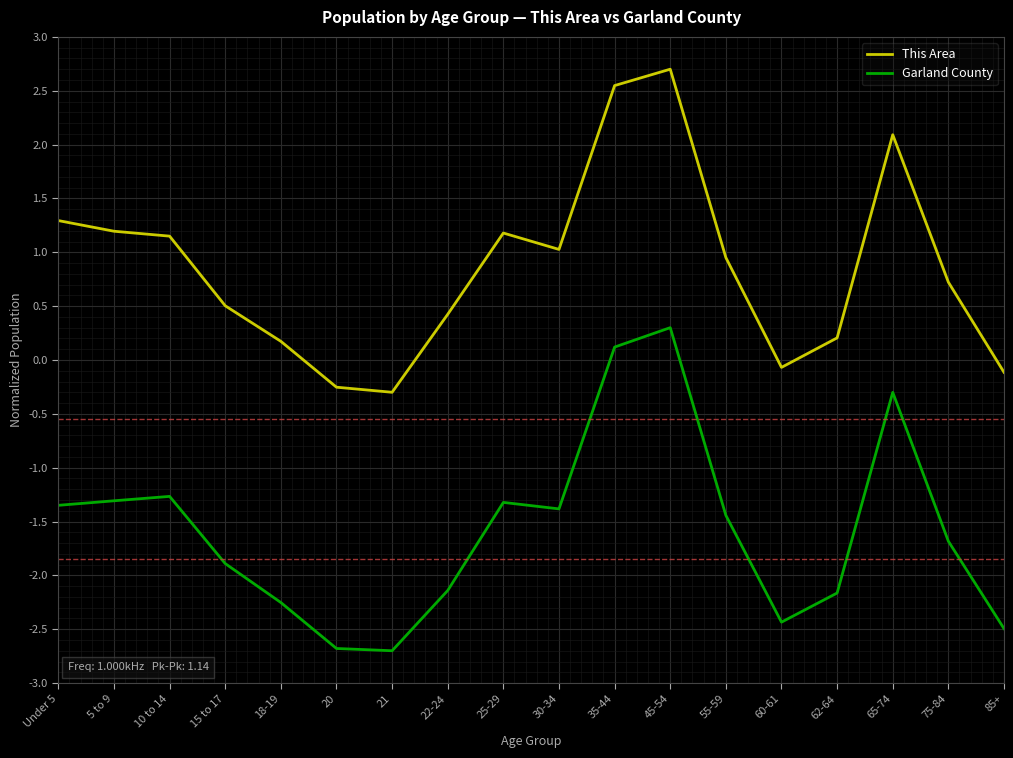

What position from the left is 21?

7